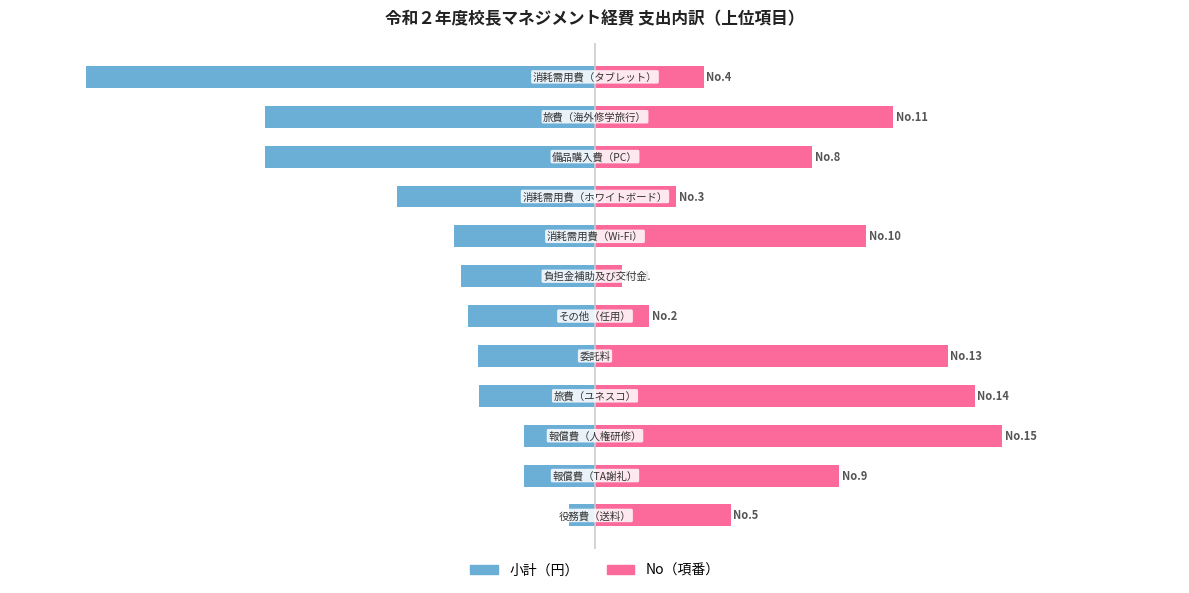

Which series changed the most between 6 and 10?

No（項番）